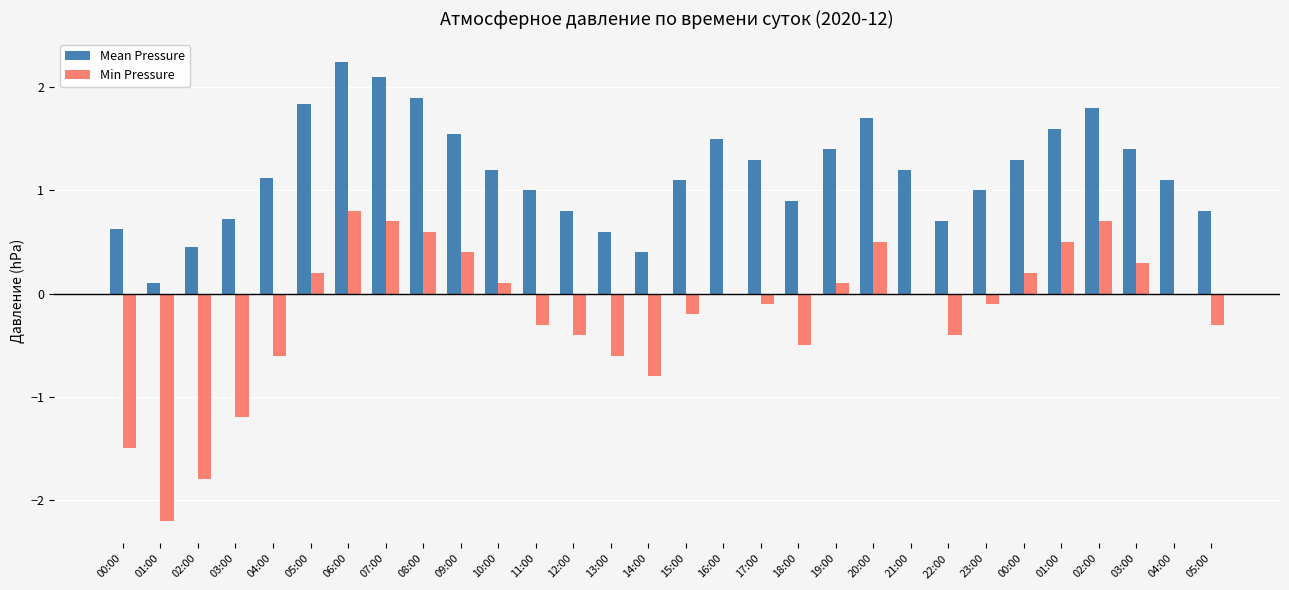

What are all the series names shown in the legend?

Mean Pressure, Min Pressure